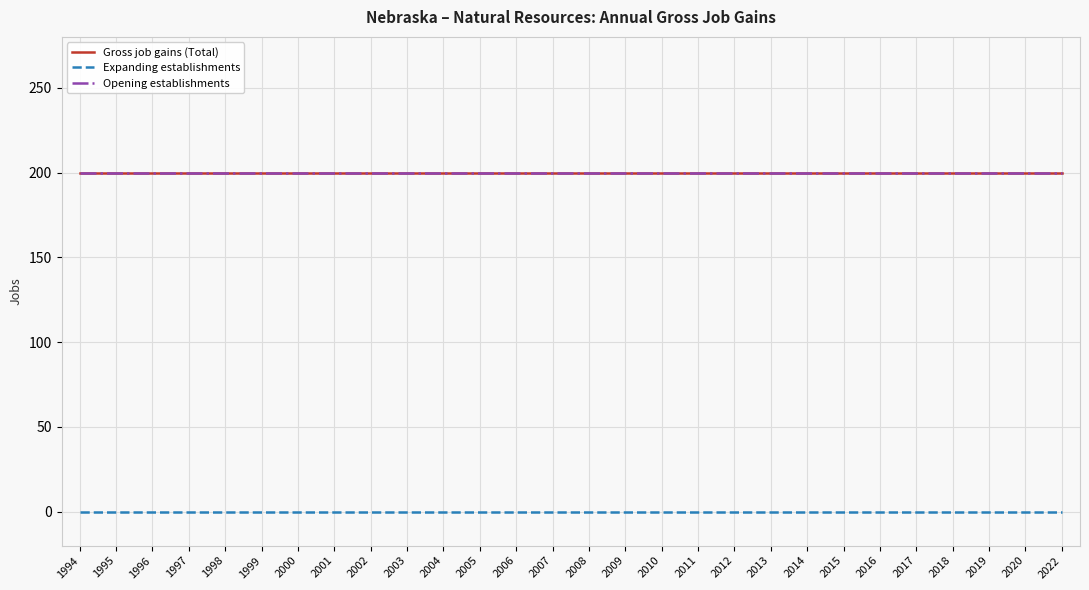

Is this an area chart (filled region under the line)?

No